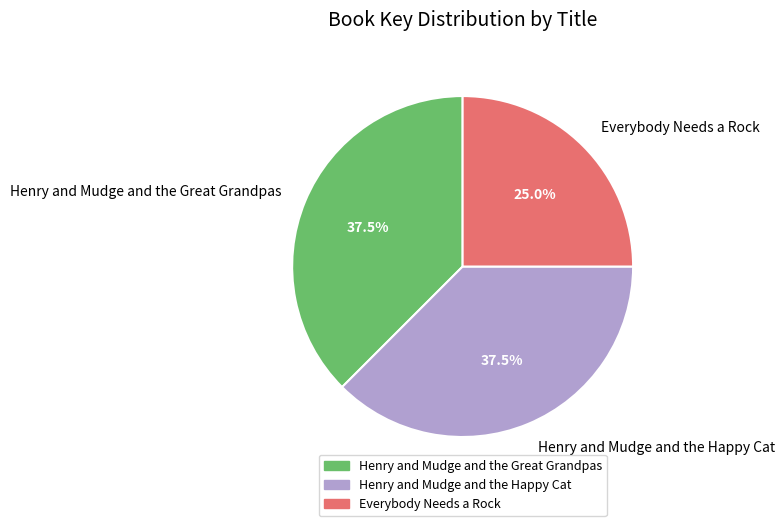

Which slice is the smallest?

Everybody Needs a Rock